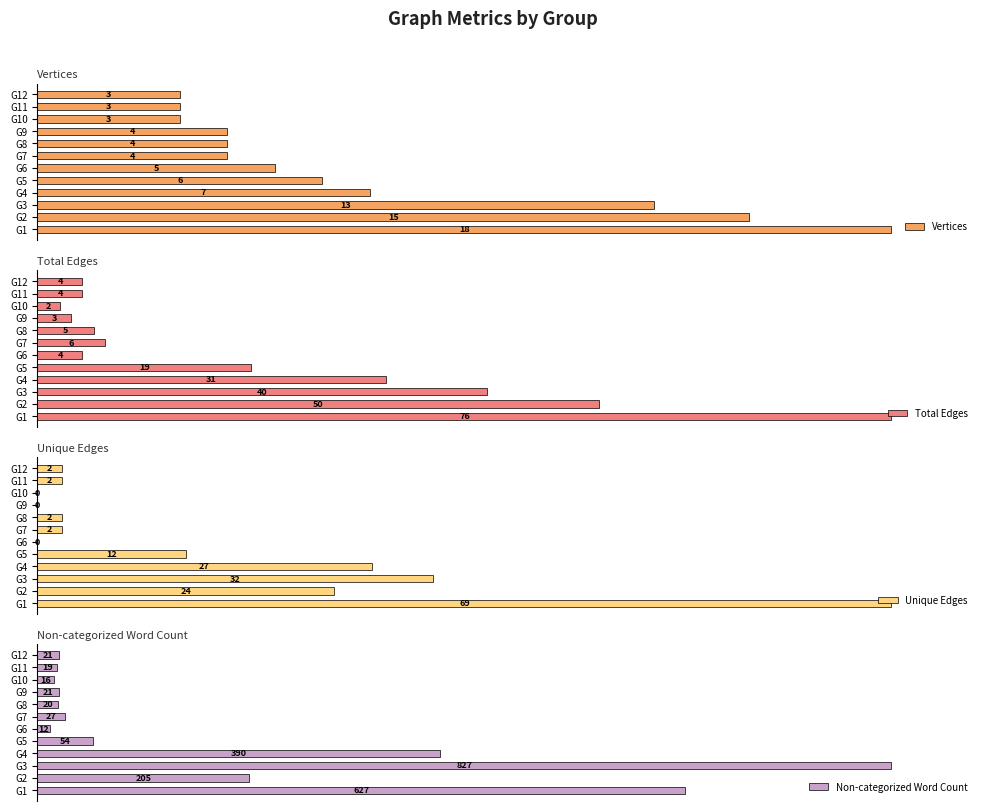

How many bars are there in total?

48